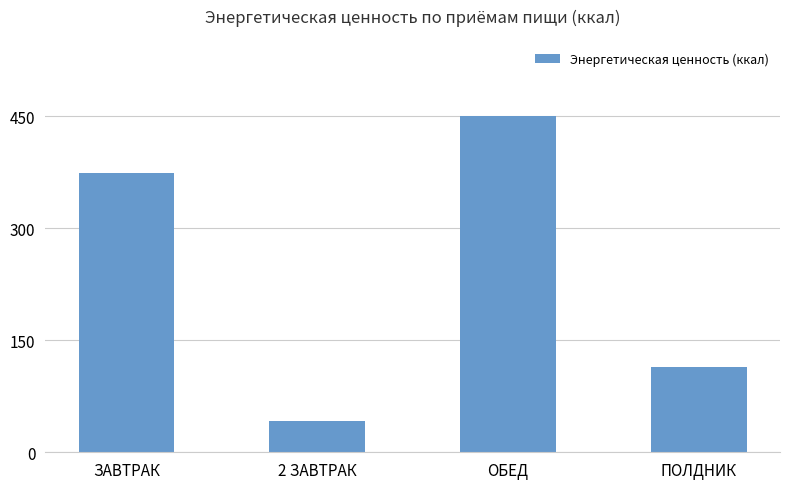

What is the sum of the values at ОБЕД and ЗАВТРАК?

825.2